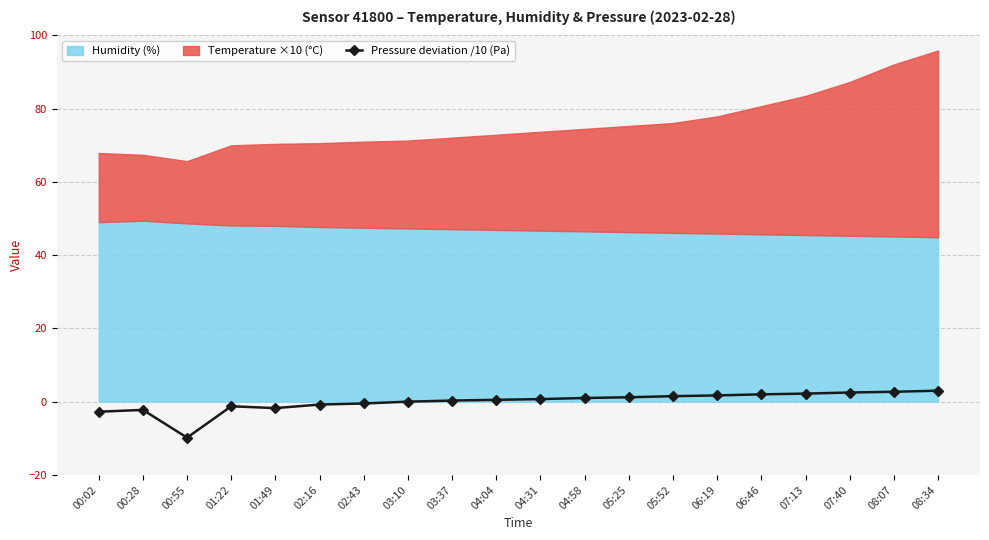

How many interior local peaks (higher than both neighbors) does the data have?

2